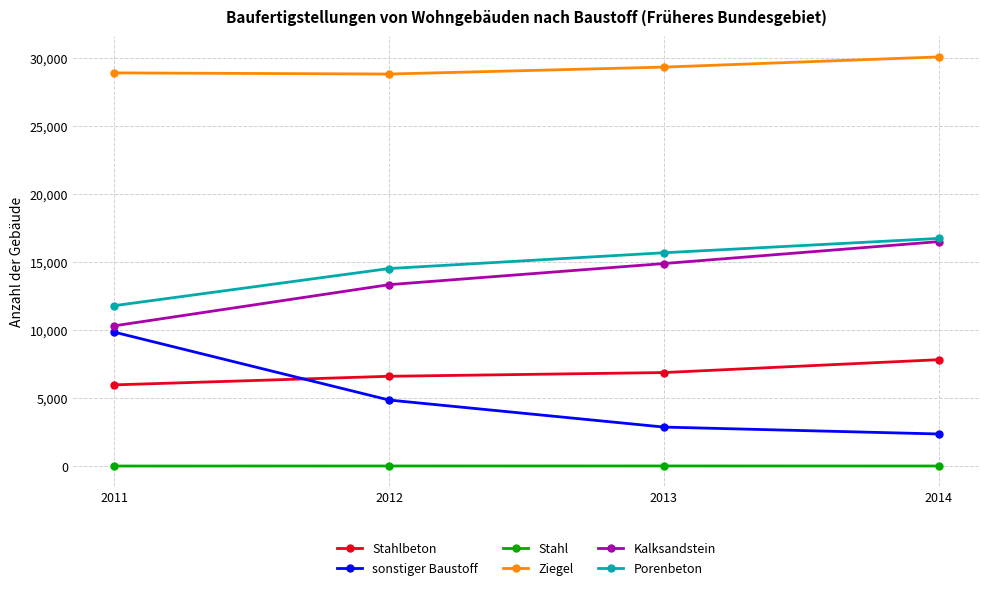

The value of sonstiger Baustoff at 2013 is 814. True or false?

False